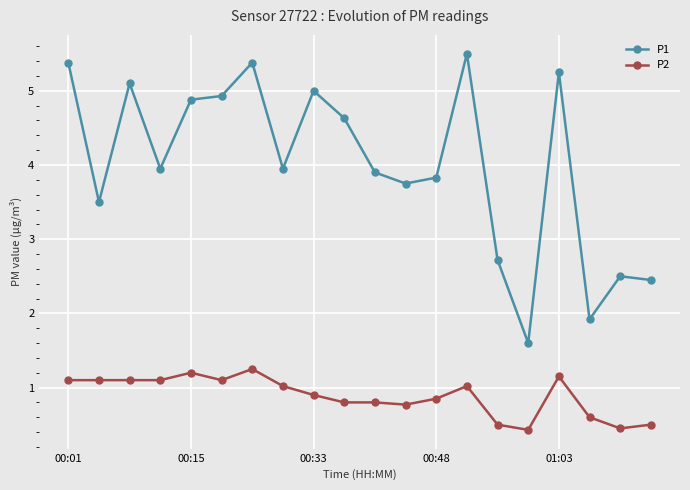

At how many categories does at least one series exceed 3?

15